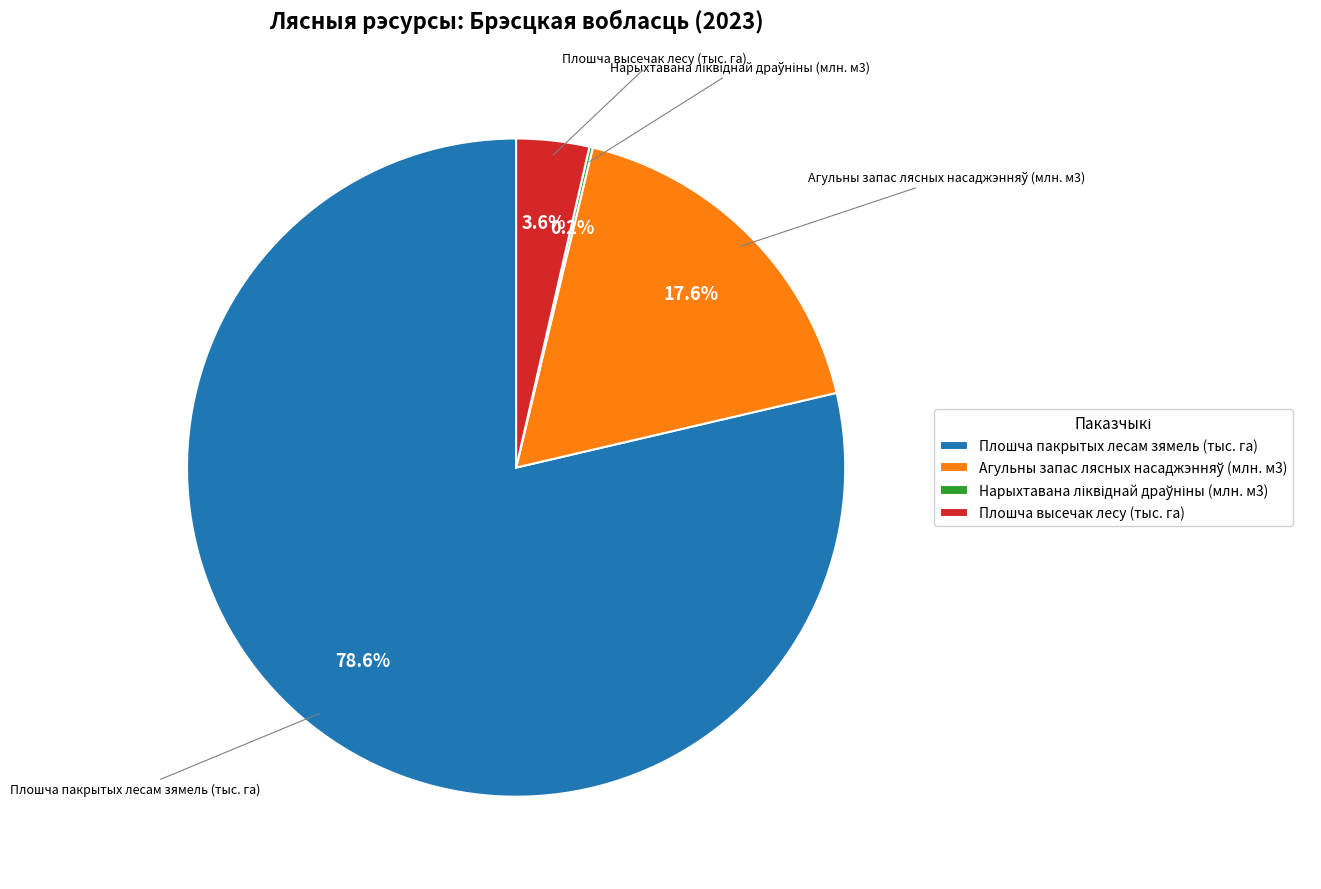

What is the majority slice?

Плошча пакрытых лесам зямель (тыс. га)